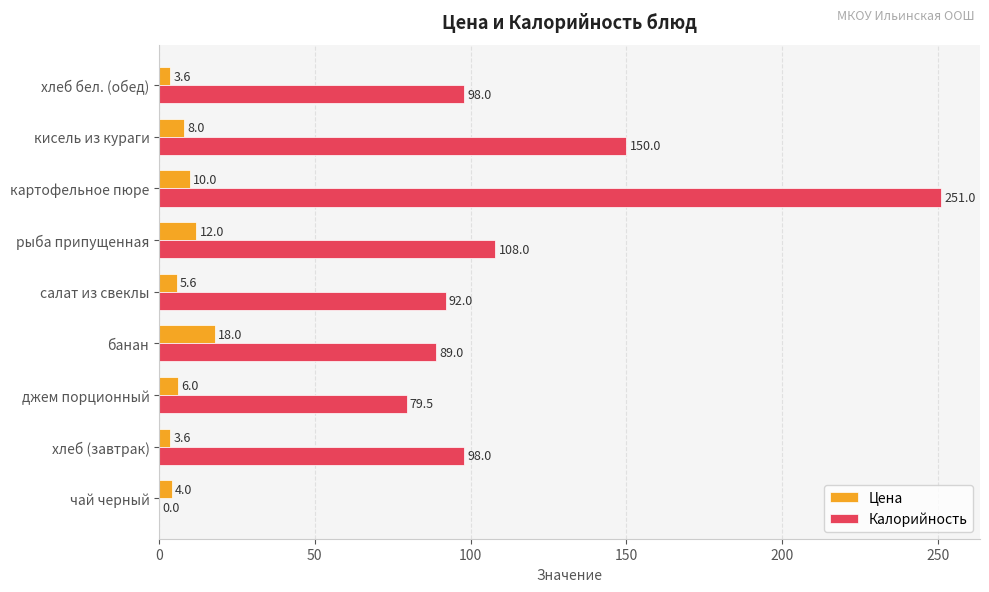

The value of Цена at хлеб бел. (обед) is 3.6. True or false?

True